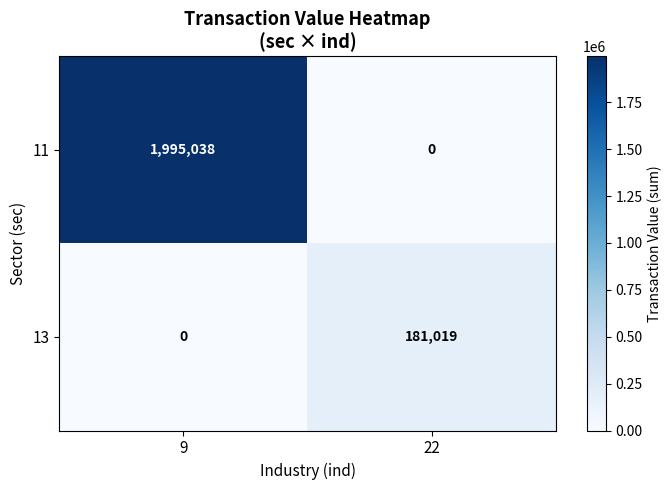

How many data points does each series have?

2